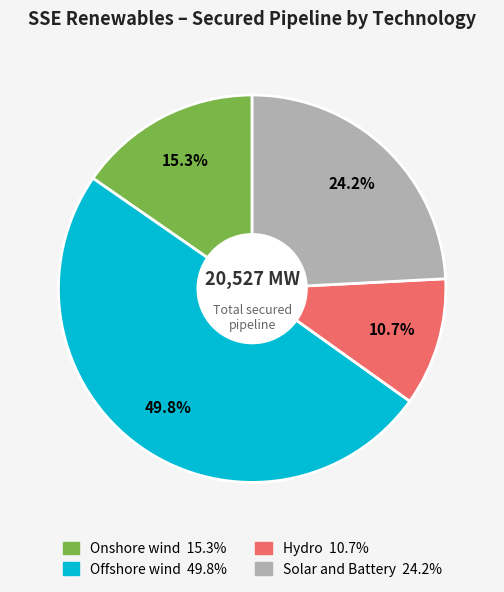

True or false: Offshore wind accounts for 55% of the total.

False